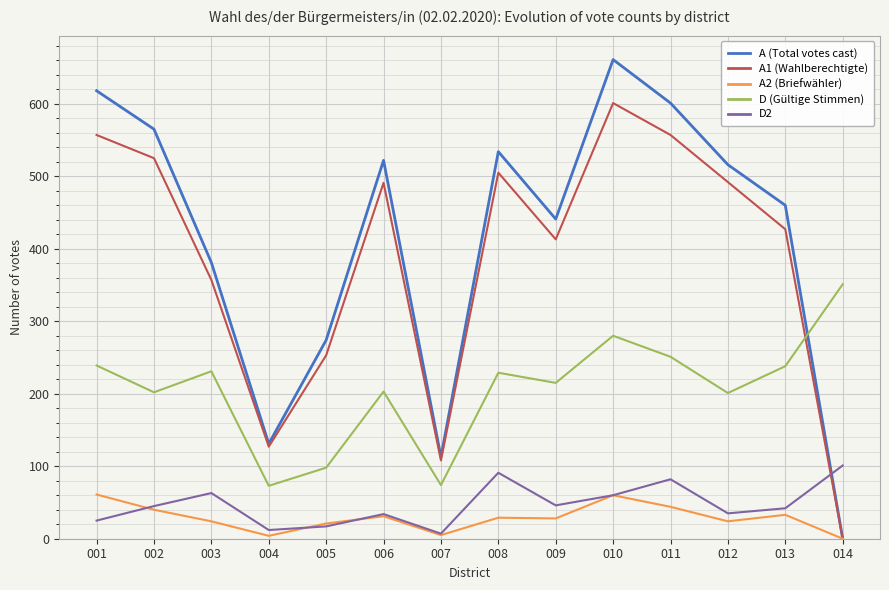

Which series has the largest range (max minus min)?

A (Total votes cast)